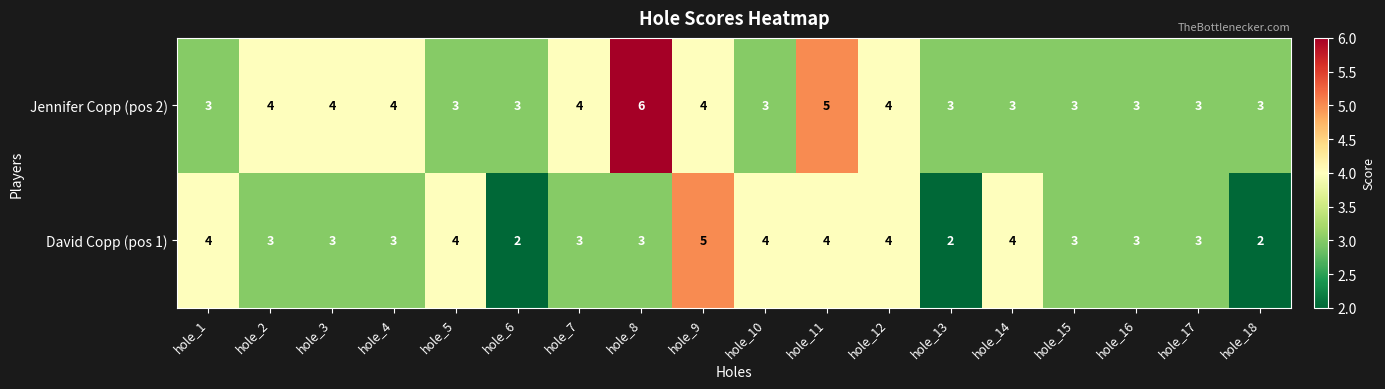

What is the total value across all series at hole_2?

7